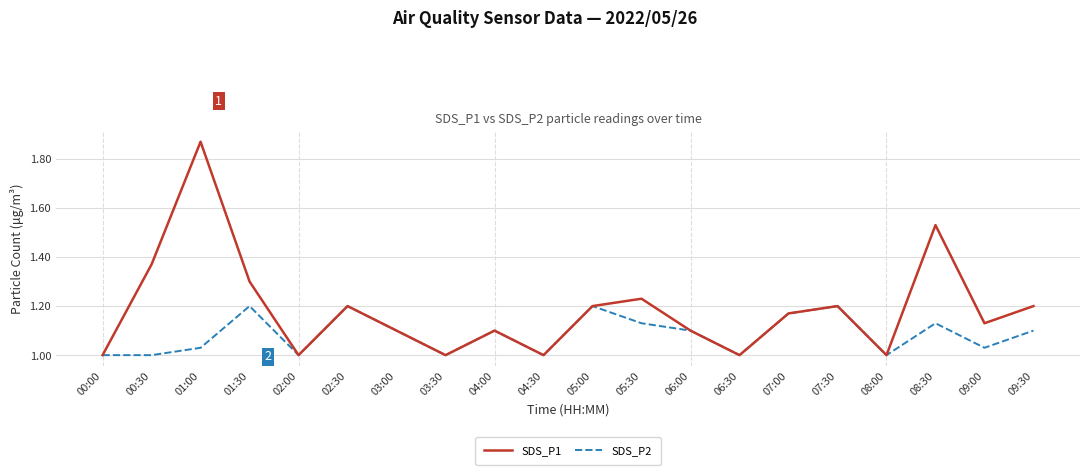

At which label does SDS_P1 reach its peak?

01:00